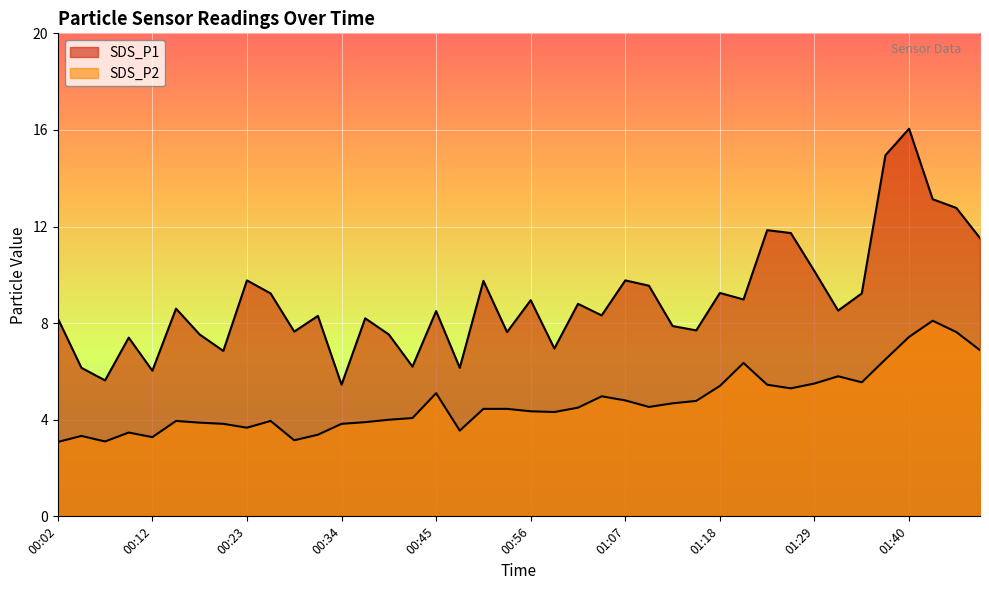

At how many categories does at least one series exceed 8?

25